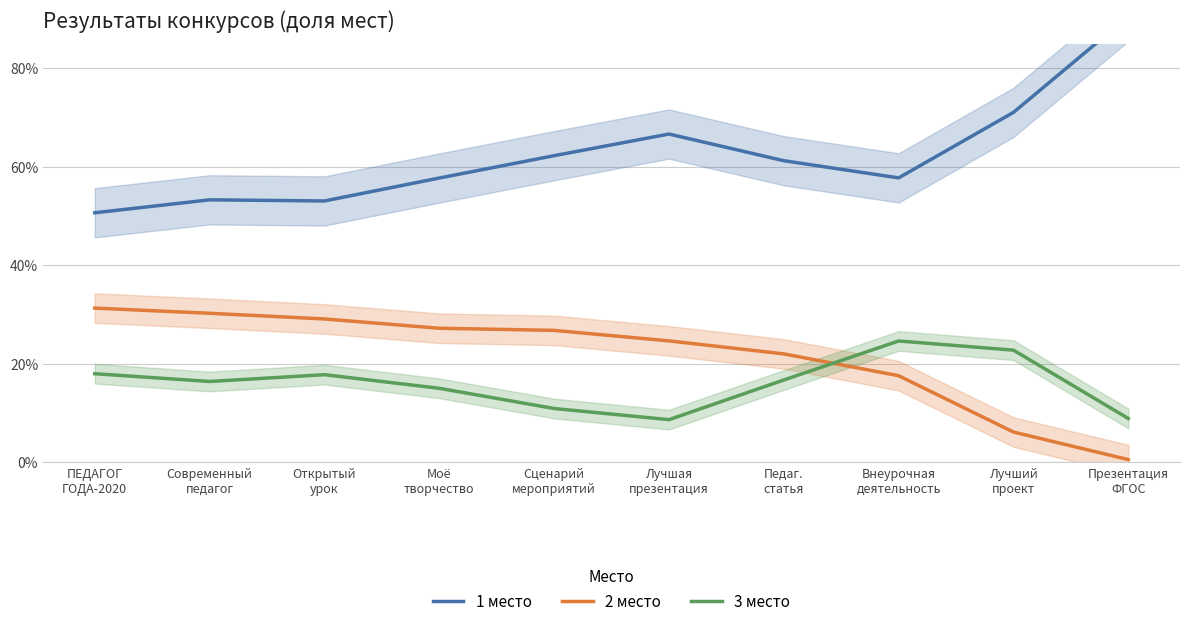

What is the difference between the maximum and minimum values in the 3 место series?

0.2